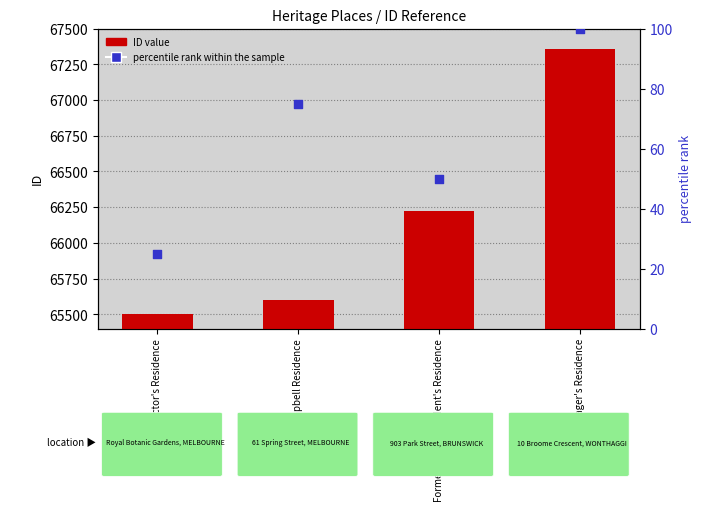

What is the total value across all series at General Manager's Residence?

67460